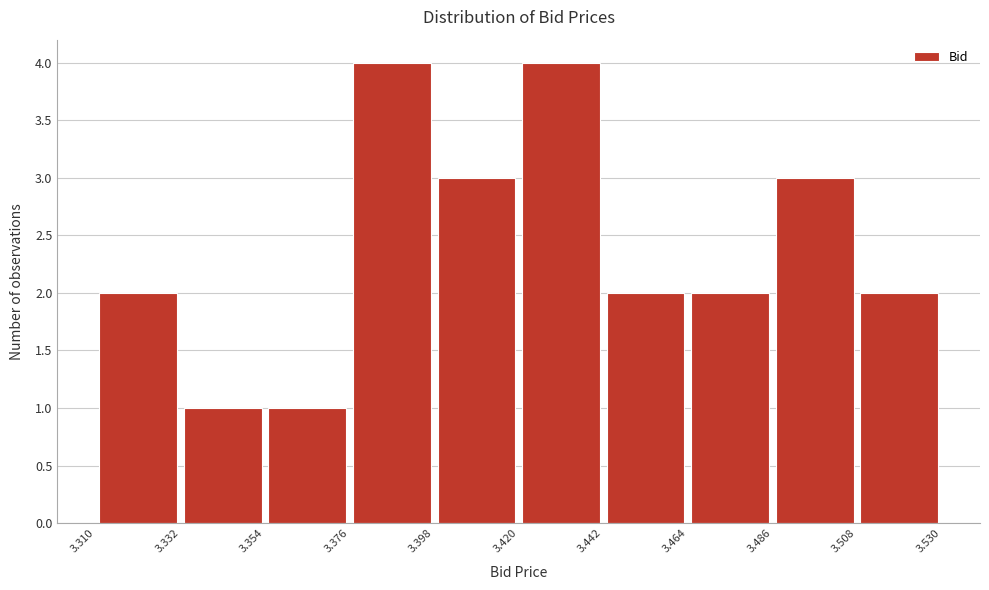

What is the height of the bar covering 3.398 to 3.420 on the x-axis? The values are not printed on the chart, so give them approximately, as read against the axis.

3